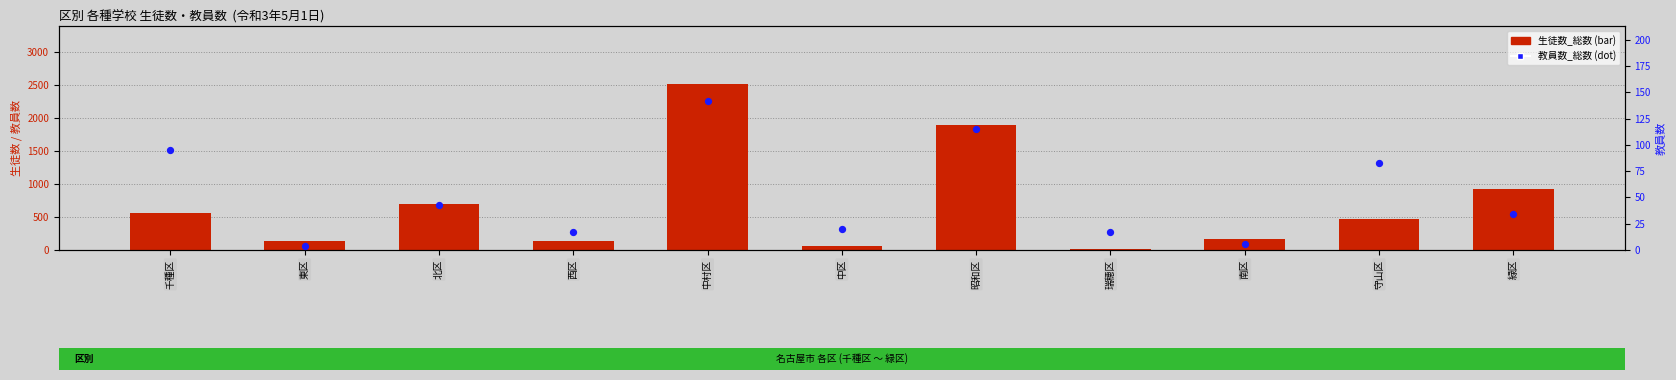

Which series contains the highest Y value?

生徒数_総数